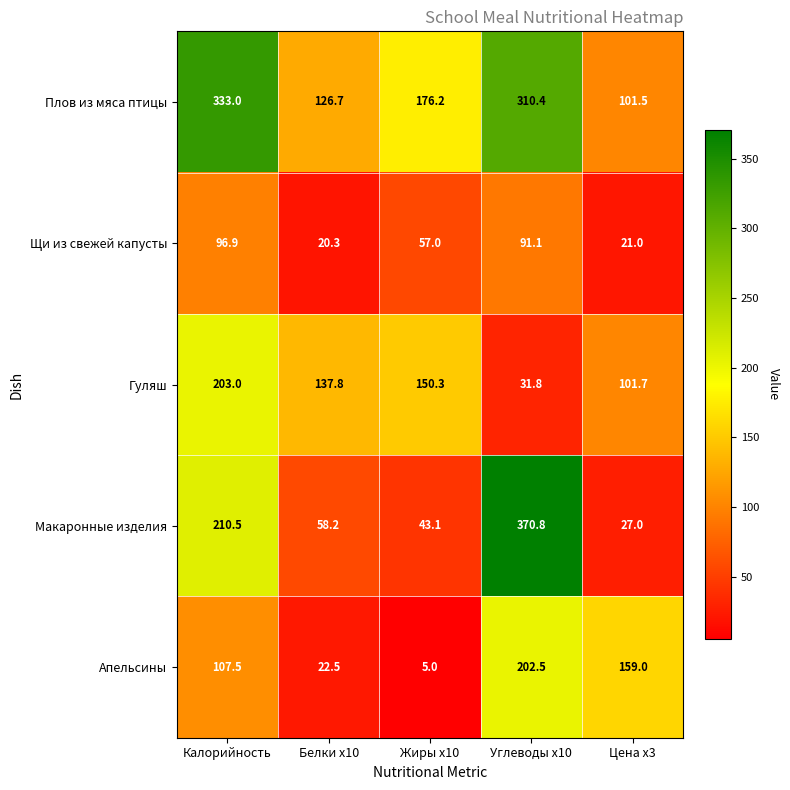

What is the maximum value shown in the chart?

370.8